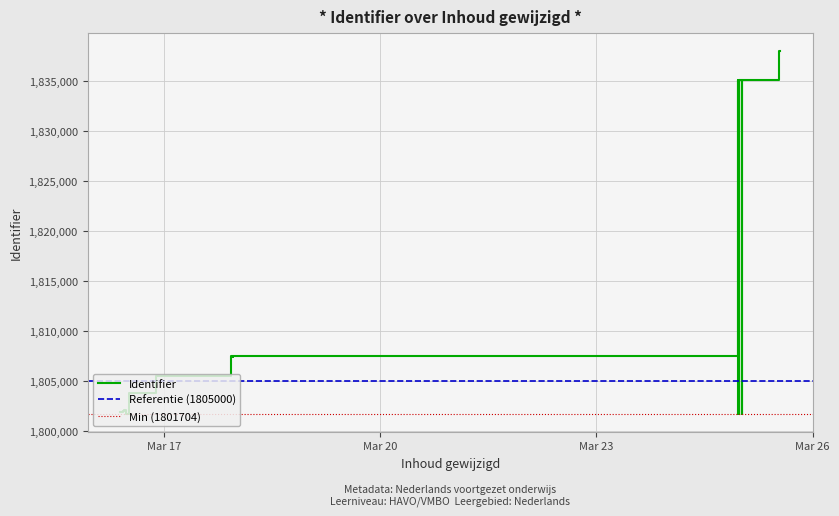

Where is the data nearest to the value 1819856?

2016-03-17 22:53:19